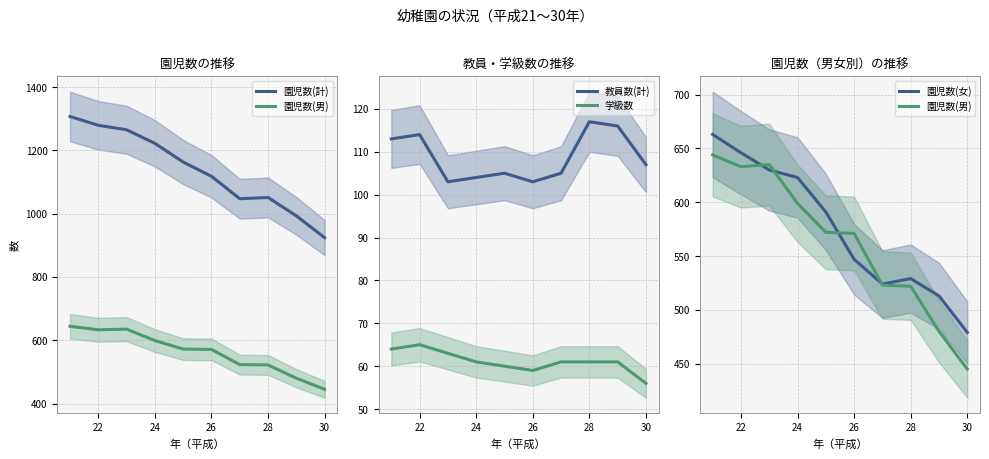

Is it true that 学級数 equals 61 at 24?

True